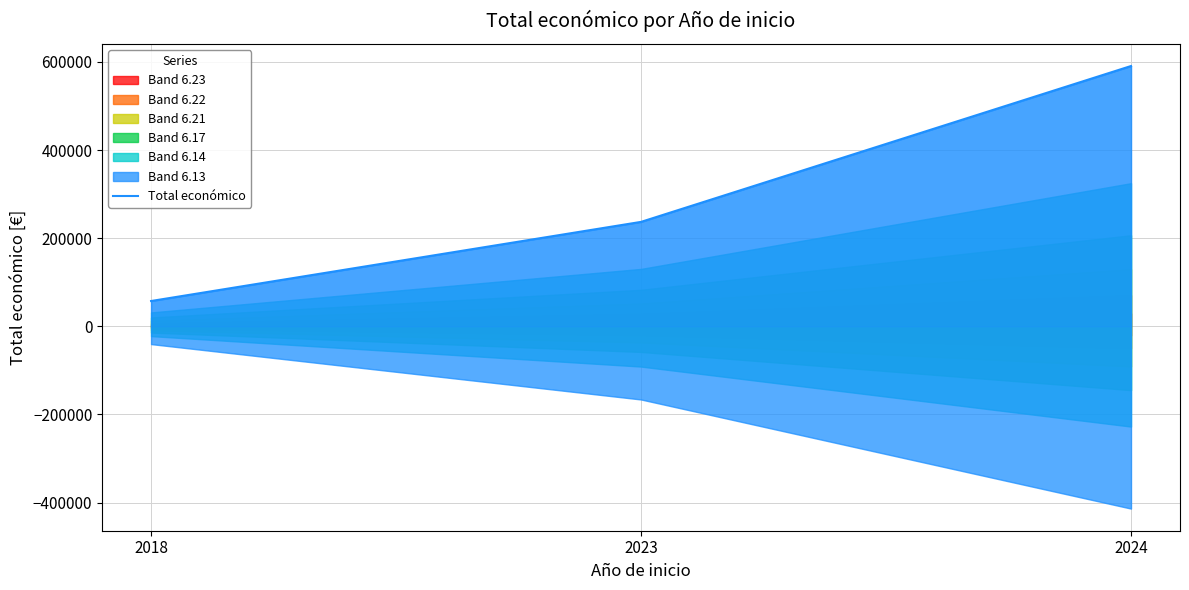

Count the values in the range 57500 to 590712.

3